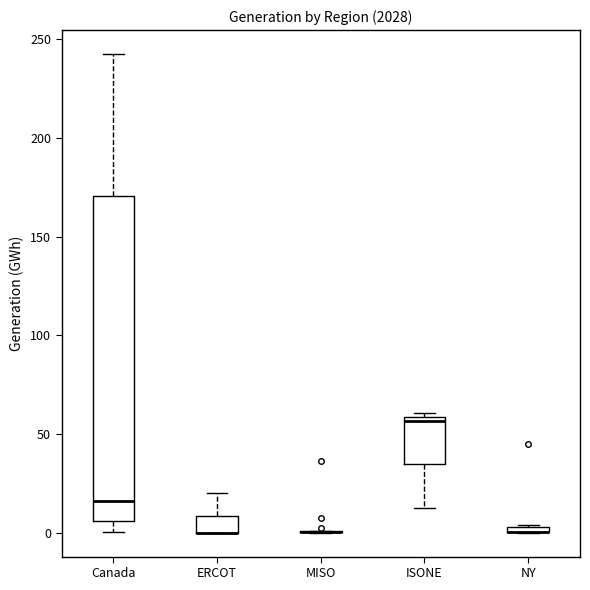

Where is the lower edge of the box for NY on the y-axis? The values are not printed on the chart, so give them approximately, as read against the axis.

0